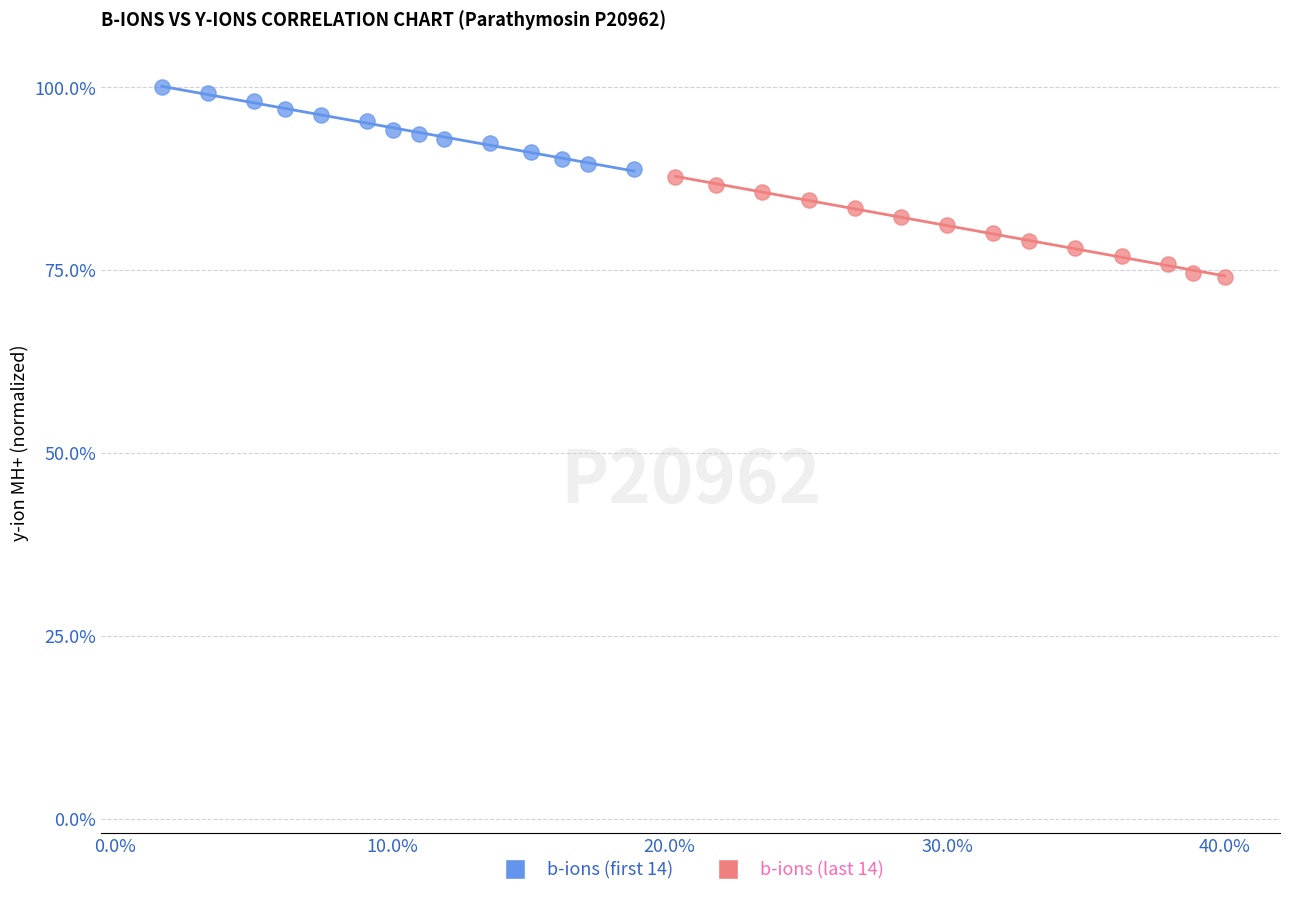

Which series has the widest spread of Y values?

b-ions (last 14)